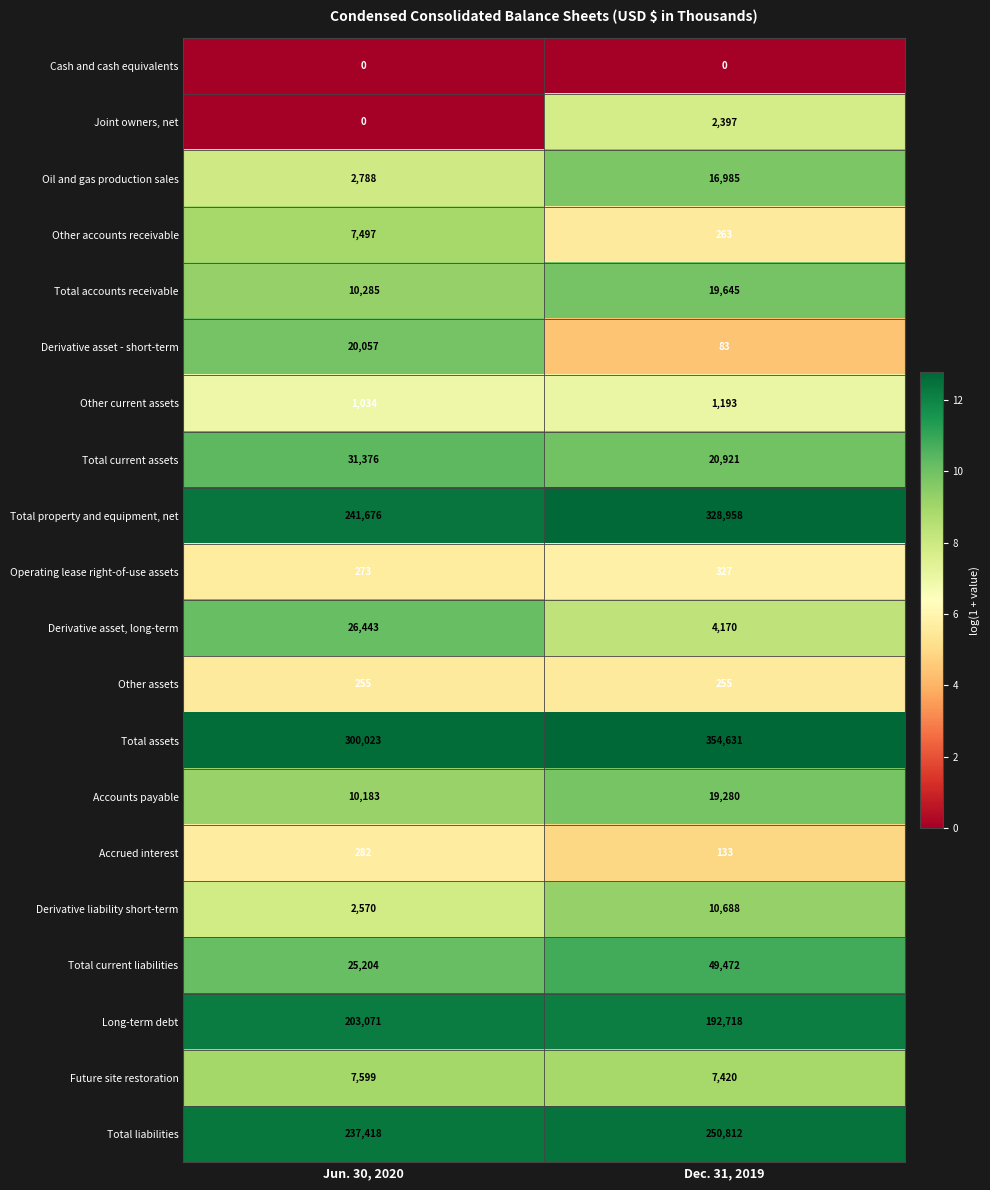

How many data points does each series have?

2